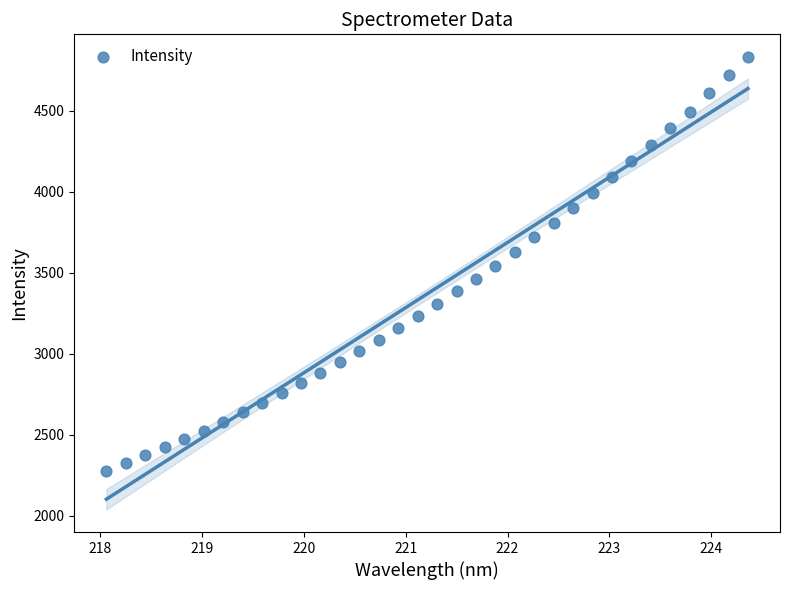

What is the range of X values (max minus min)?

6.3